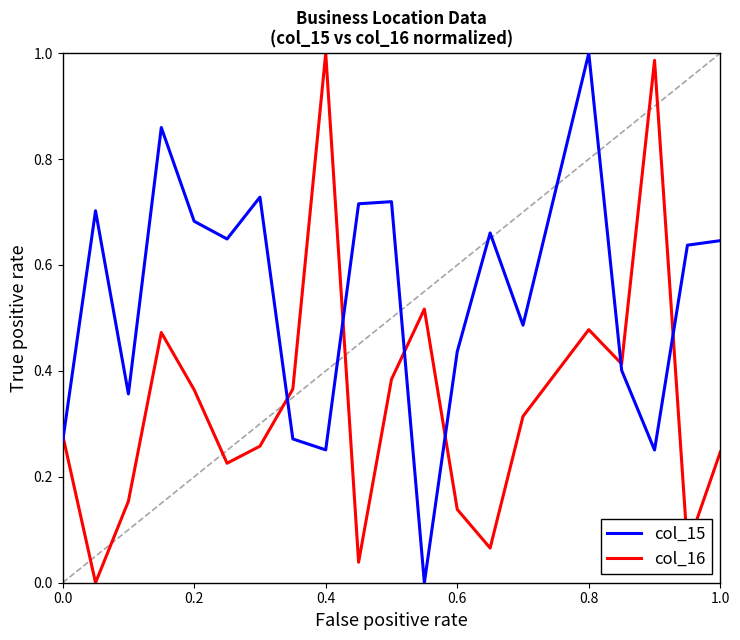

What is the value of the col_16 point at the 4th from the left?

0.5